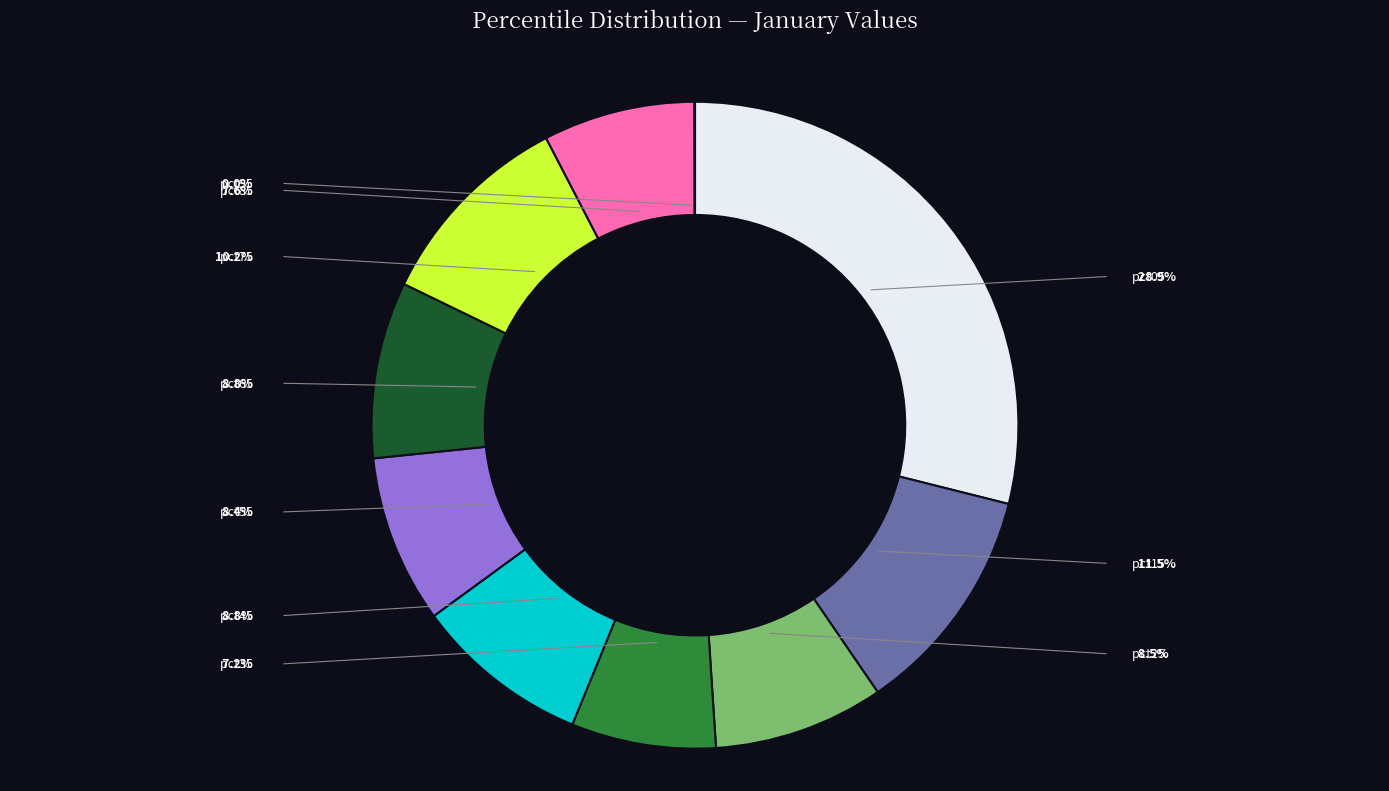

Does any single category account for the majority?

No